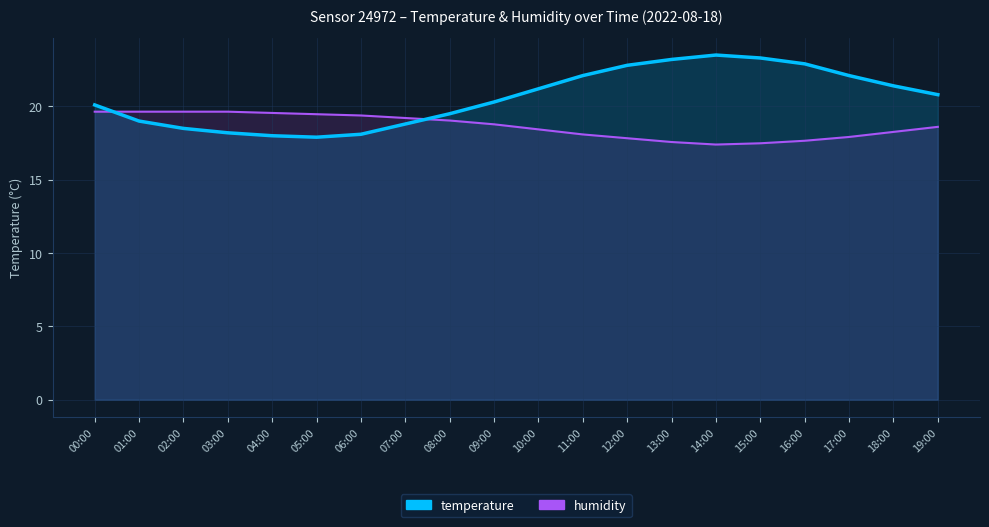

How many data points in temperature are less than 20?

8